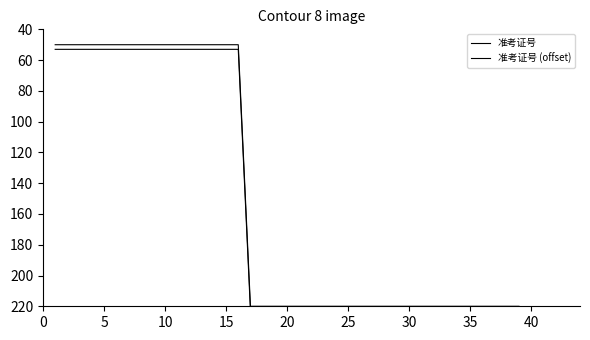

Which series has the largest range (max minus min)?

准考证号